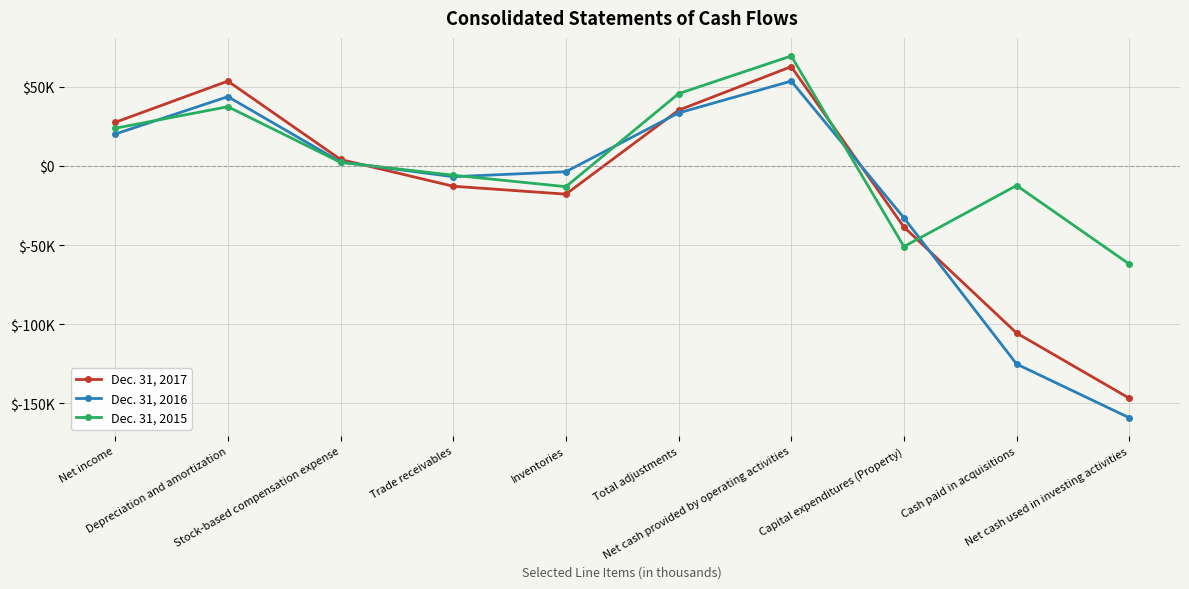

What is the maximum value shown in the chart?

69458